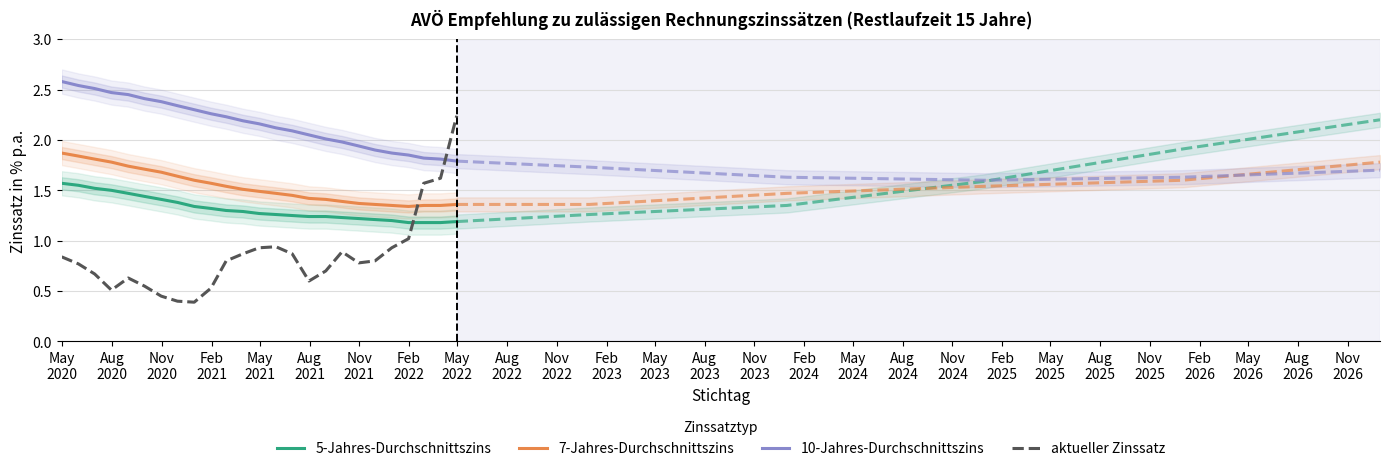

What are all the series names shown in the legend?

5-Jahres-Durchschnittszins, 7-Jahres-Durchschnittszins, 10-Jahres-Durchschnittszins, aktueller Zinssatz